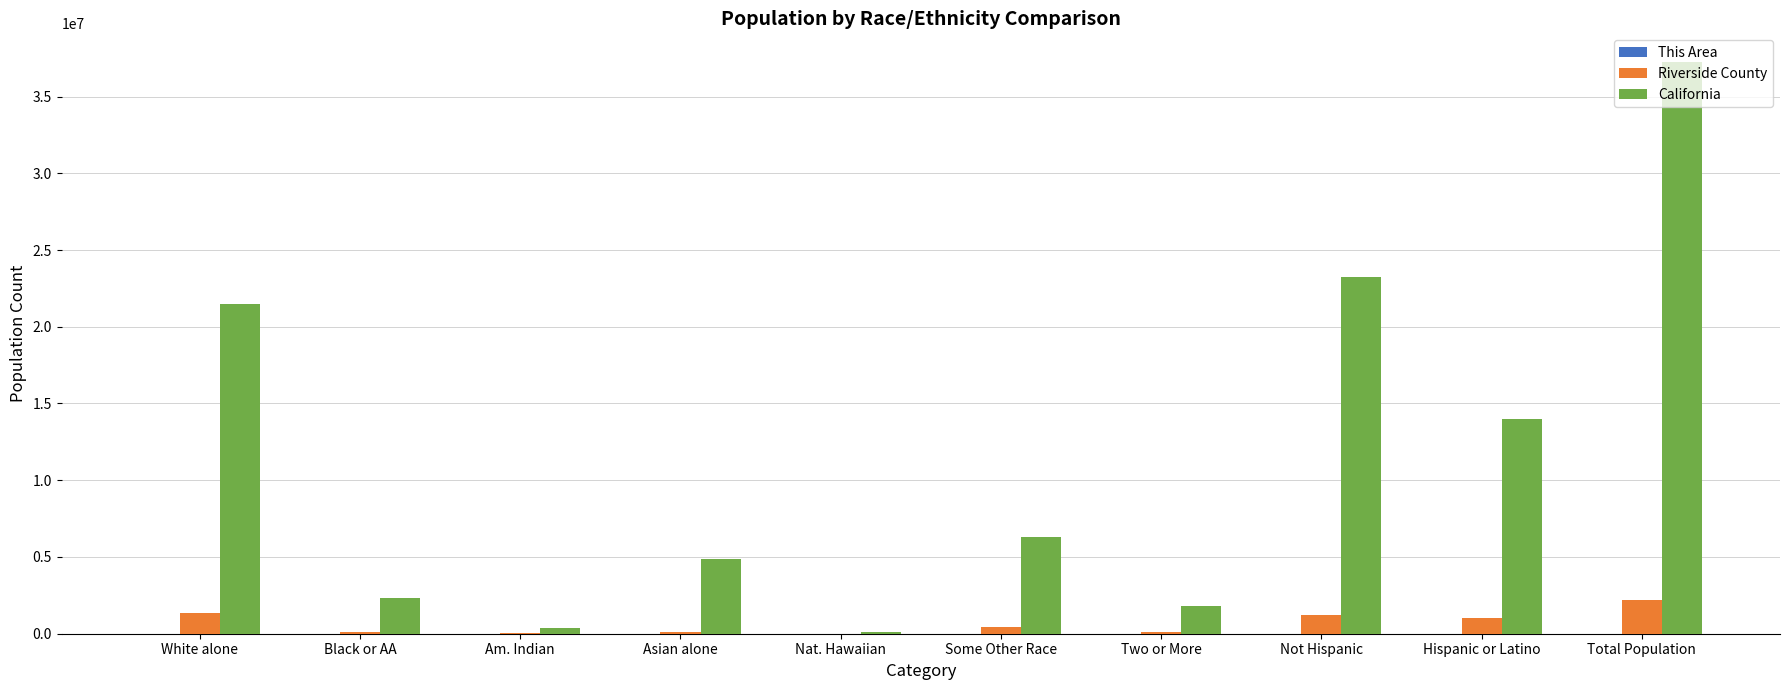

Read the California value at White alone.

21453934